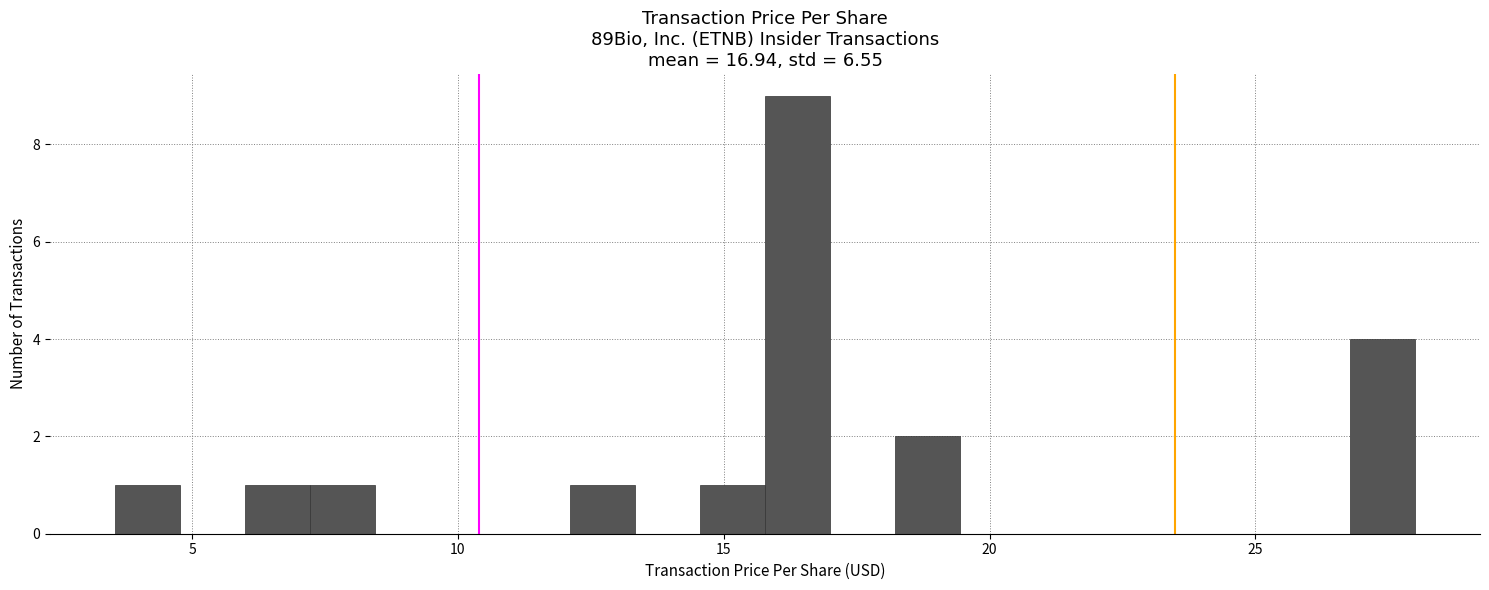

Around what value on the x-axis is the tallest bar? Give the approximate position of its centre, as read against the axis.

16.5